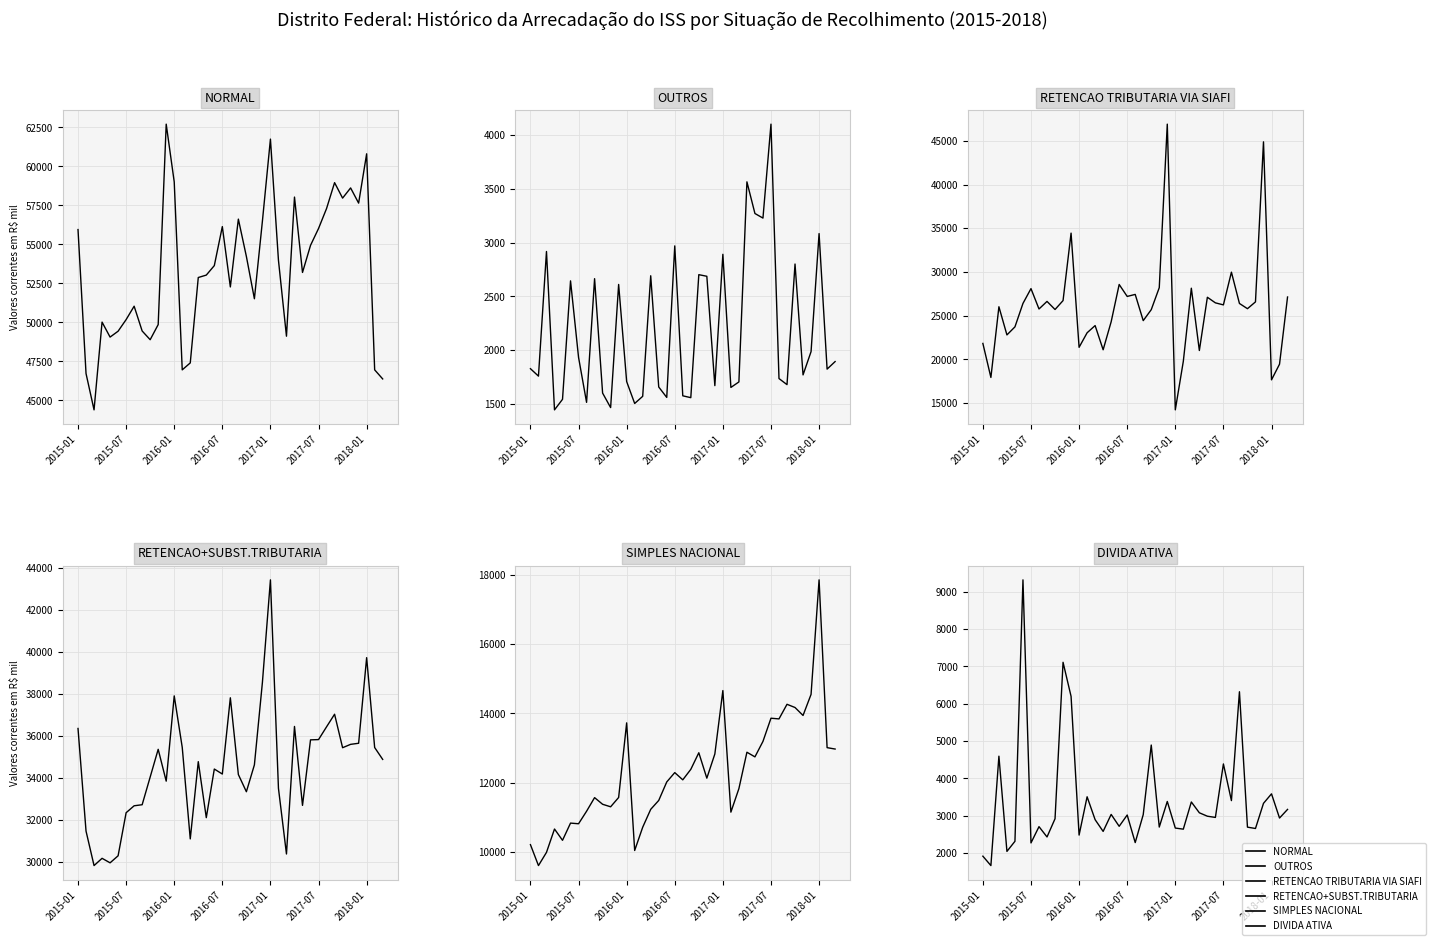

True or false: RETENCAO TRIBUTARIA VIA SIAFI and RETENCAO+SUBST.TRIBUTARIA intersect in this chart.

True